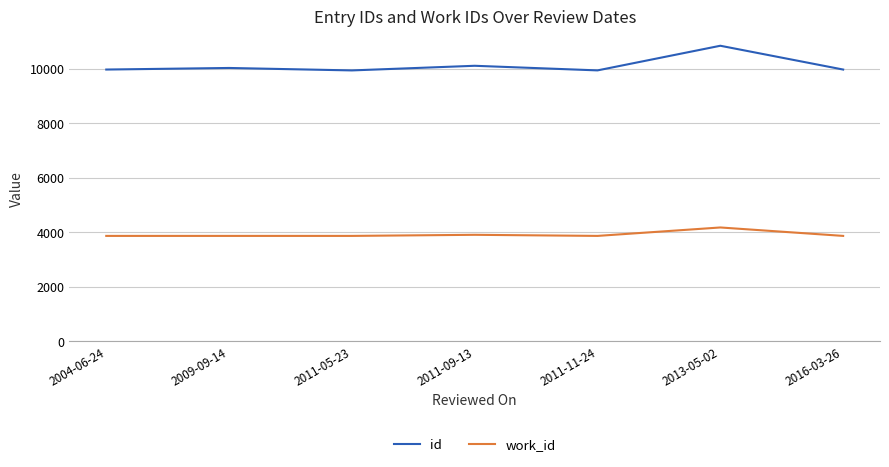

Rank the series by their maximum value, from lowest to highest.

work_id, id